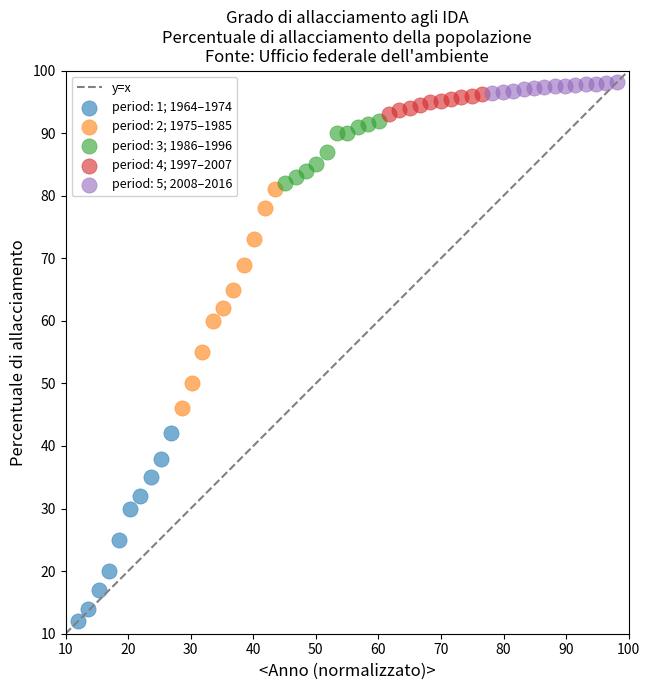

Which series has the largest Y range (max minus min)?

period: 2; 1975–1985